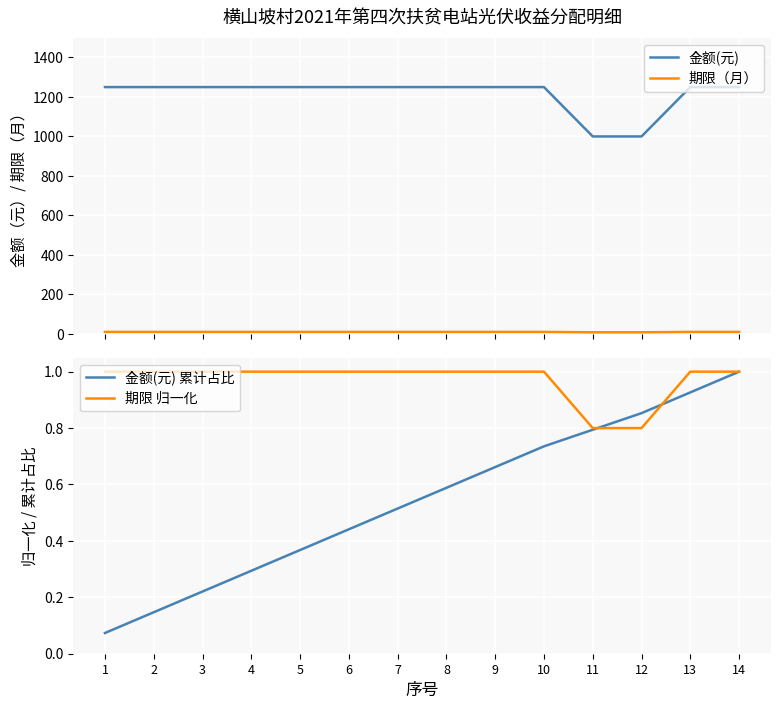

At which category is the sum across all series the highest?

14